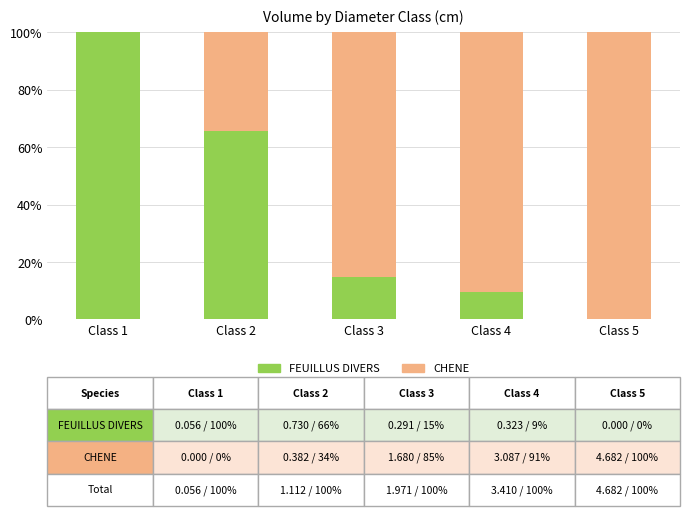

Is it true that FEUILLUS DIVERS equals 14.8 at Class 3?

True